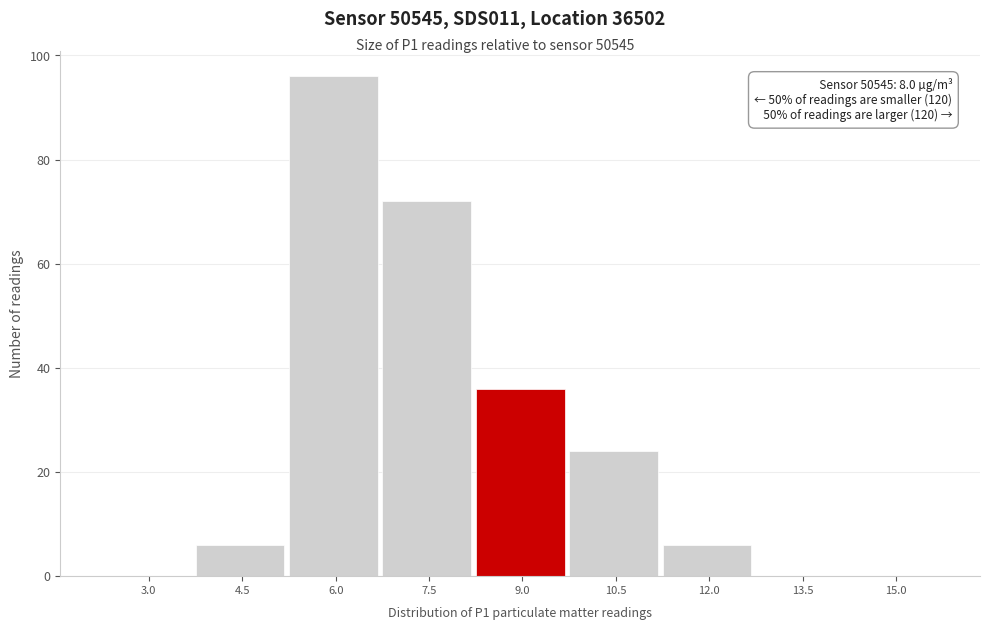

Reading left to right, what are all the values shown in this chart?

3.0=0	4.5=6	6.0=96	7.5=72	9.0=36	10.5=24	12.0=6	13.5=0	15.0=0